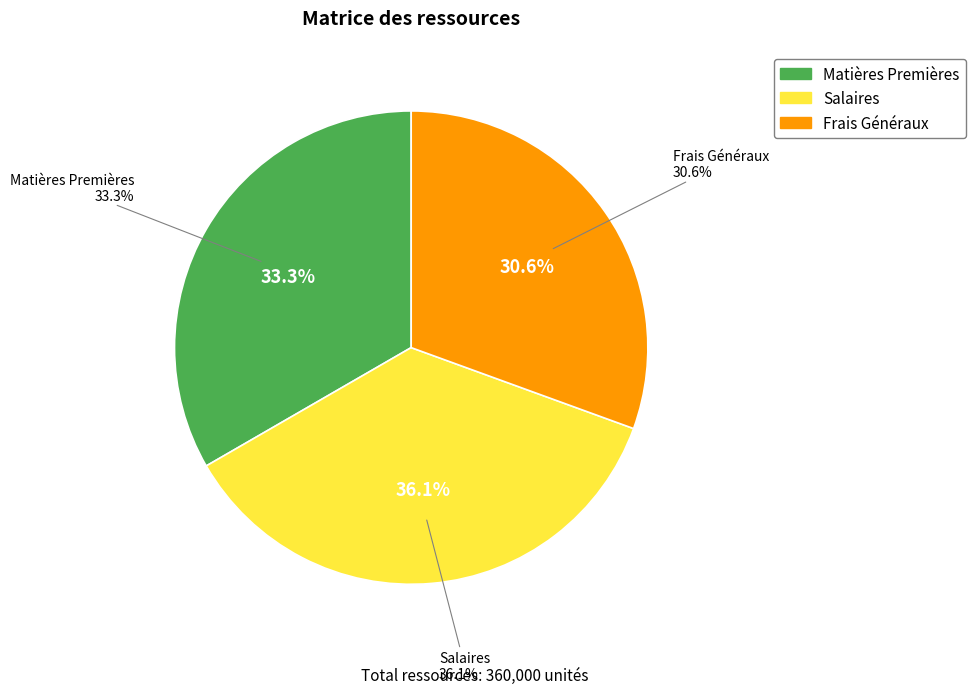

How many segments does this pie chart have?

3